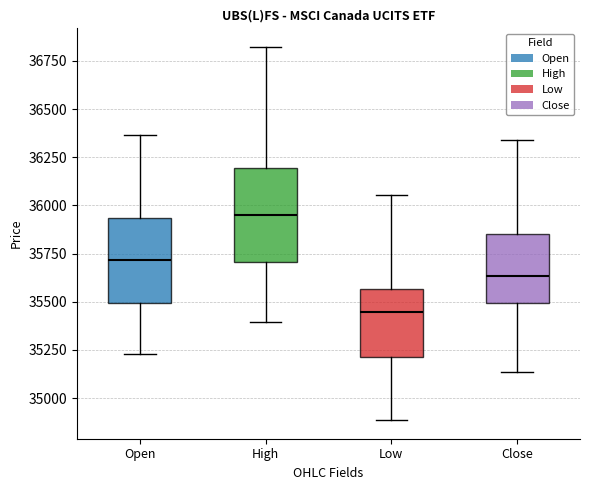

Which box has the lowest median line?

Low